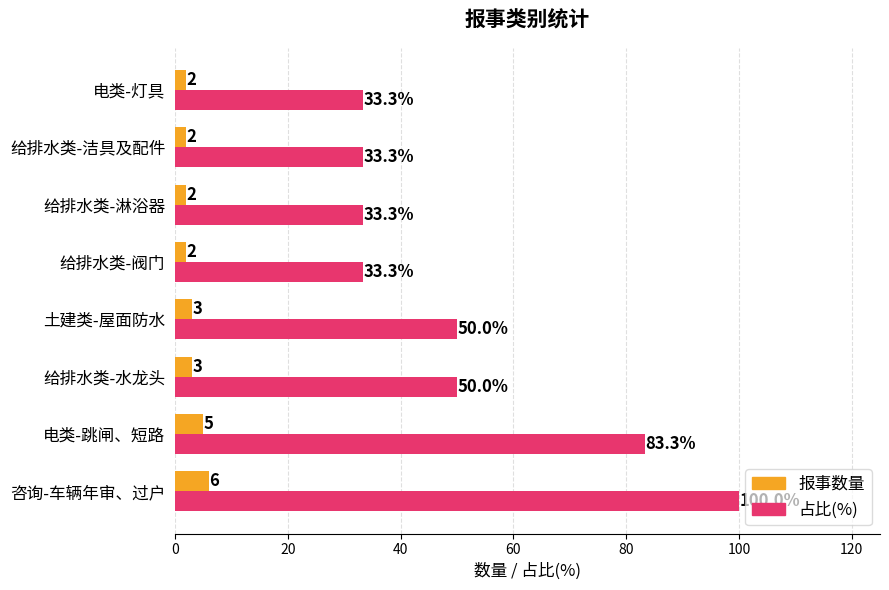

Count the number of data series in this chart.

2